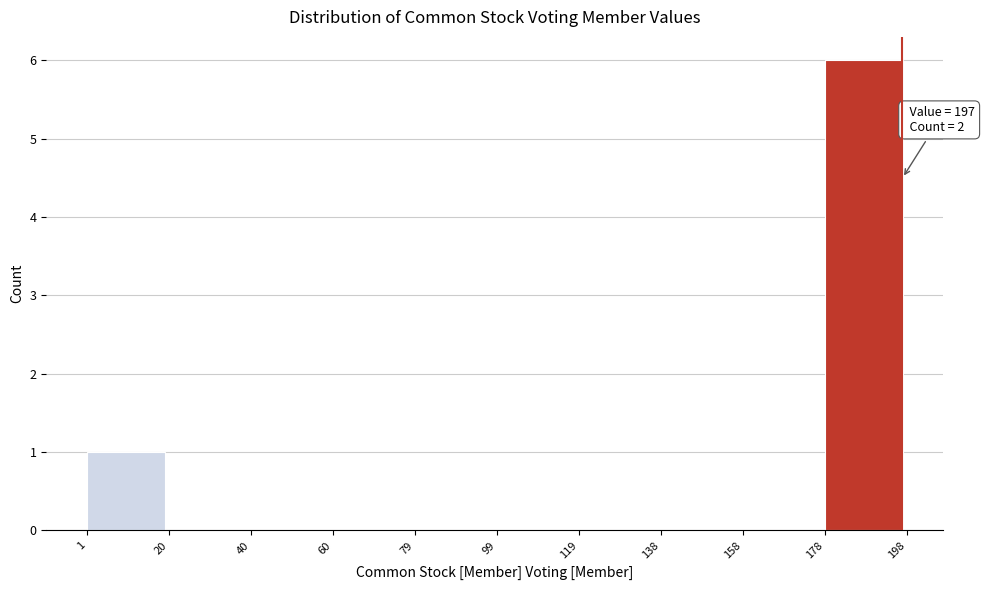

Over which range of the x-axis is the bar tallest?

178 to 198